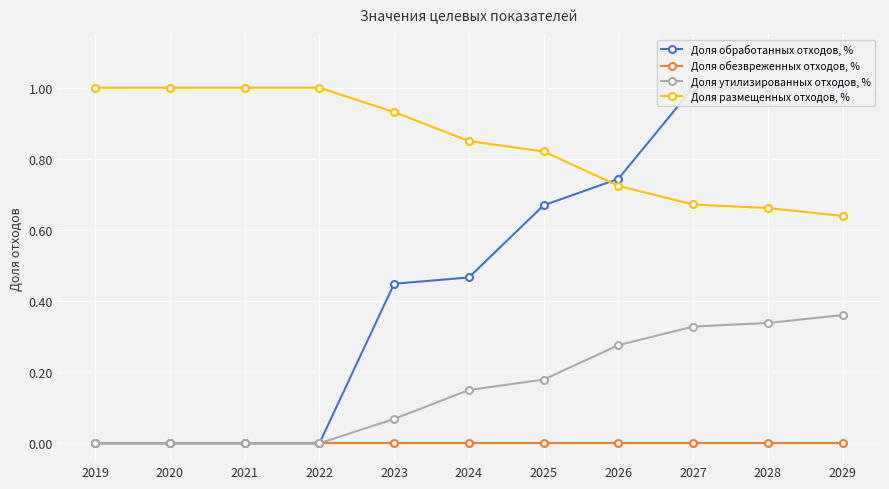

What is the difference between the maximum and minimum values in the Доля обработанных отходов, % series?

1.0